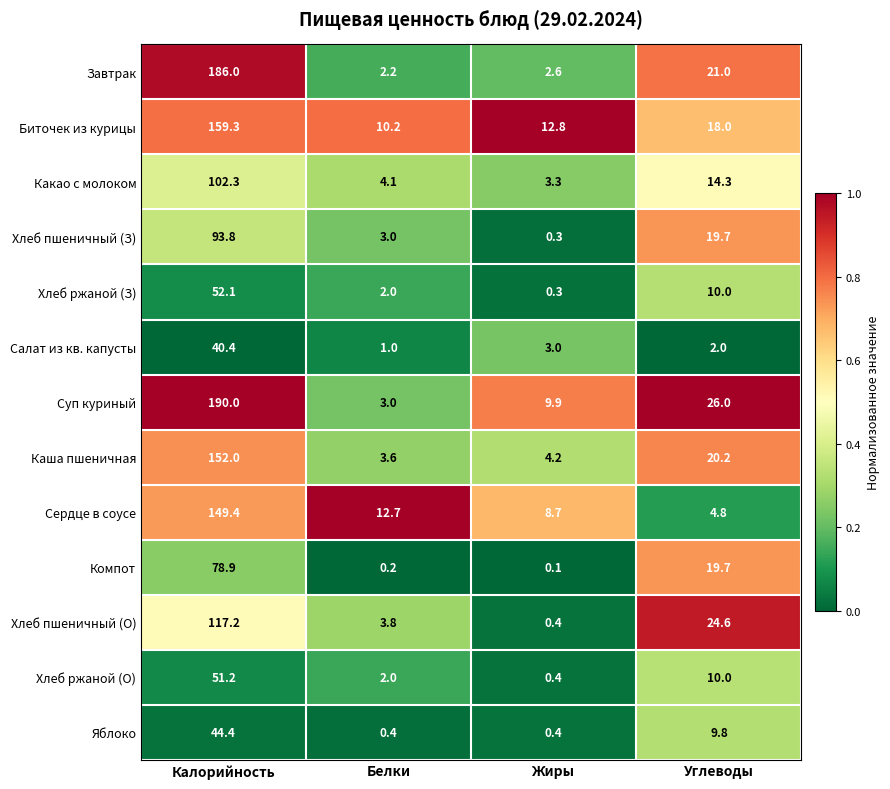

At how many categories does at least one series exceed 0?

4